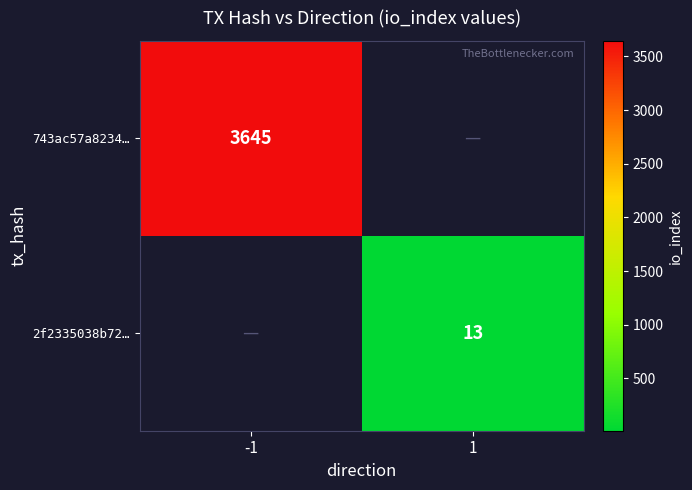

At how many categories does at least one series exceed 1387?

1